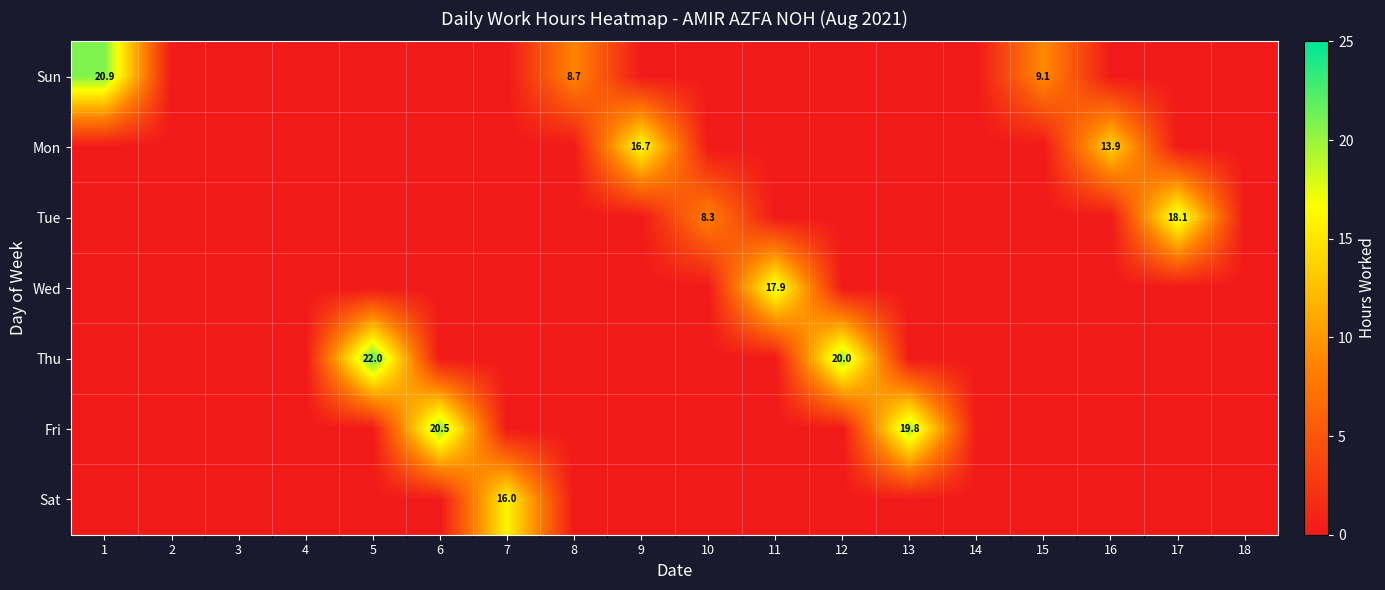

Which category has the highest value in the Sat series?

7